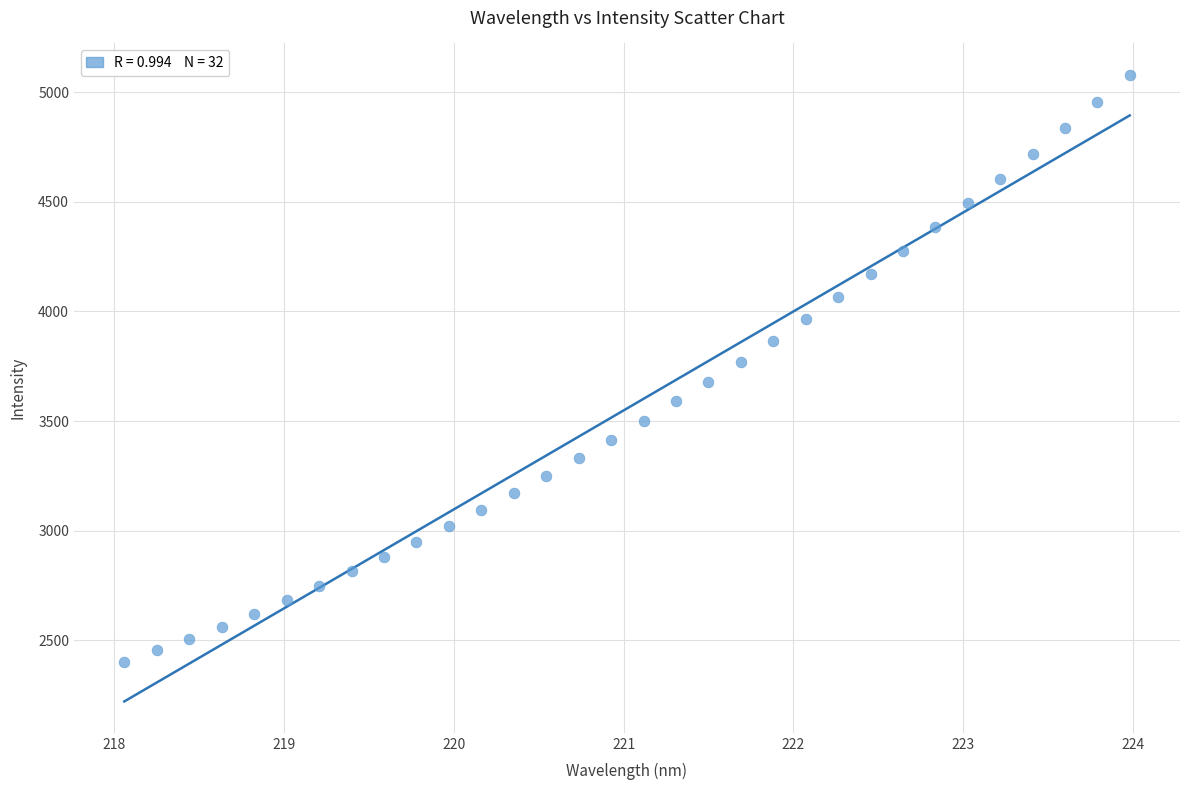

What is the range of Y values (max minus min)?

2678.5